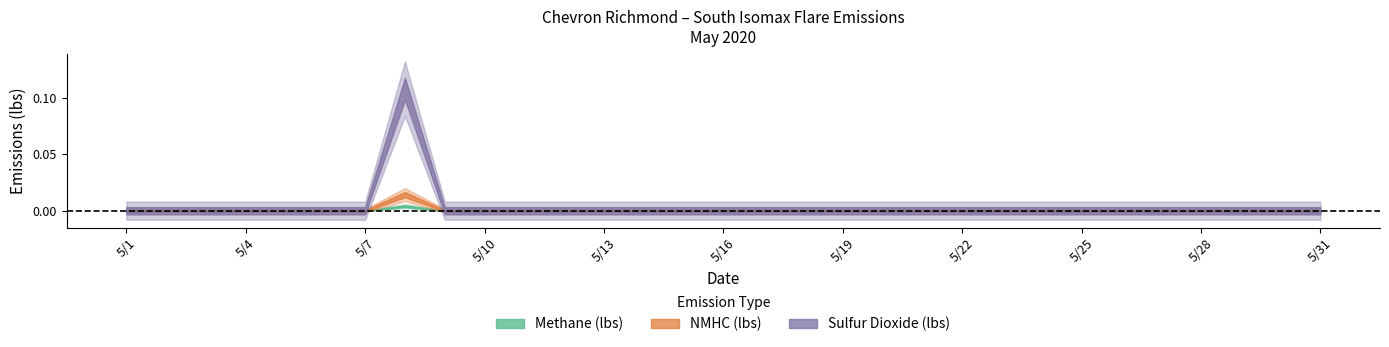

Between 5/5 and 5/10, which is larger?

5/5